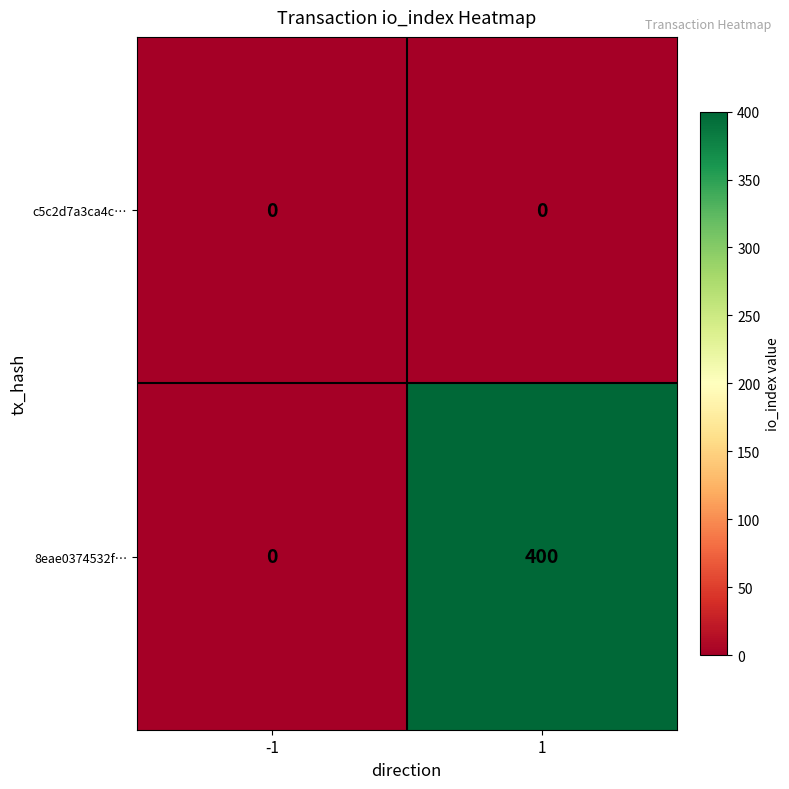

What is the maximum value shown in the chart?

400